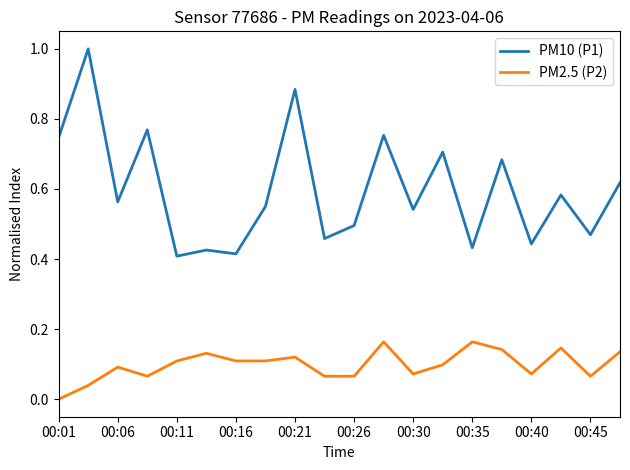

Which series has the largest range (max minus min)?

PM10 (P1)